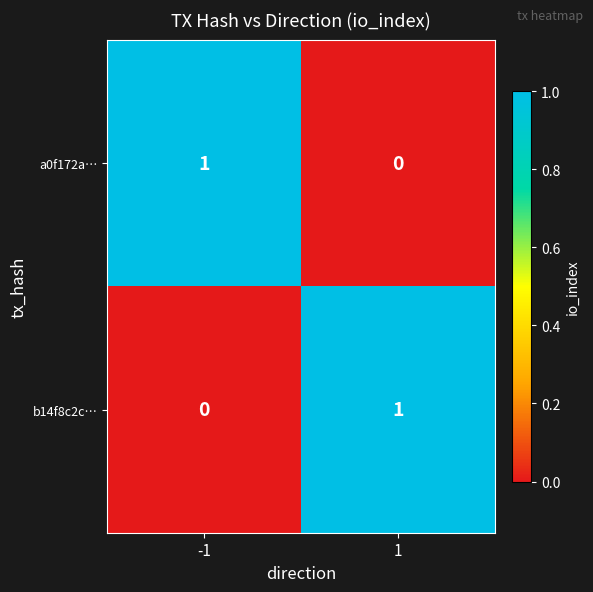

Rank the categories by a0f172a… value from lowest to highest.

1, -1